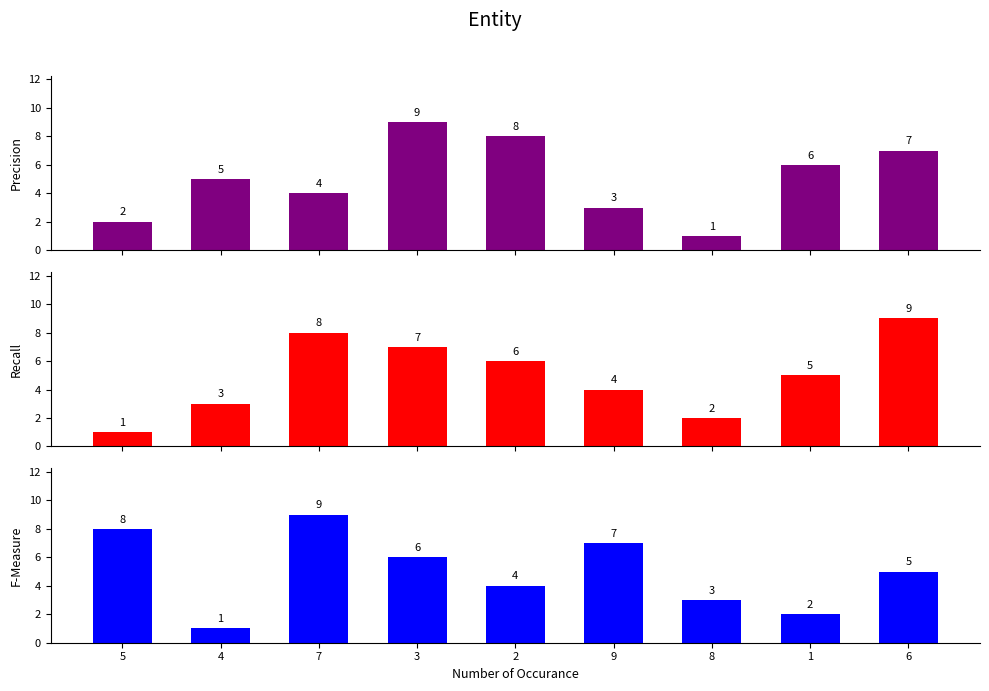

What position from the right is 5?

9